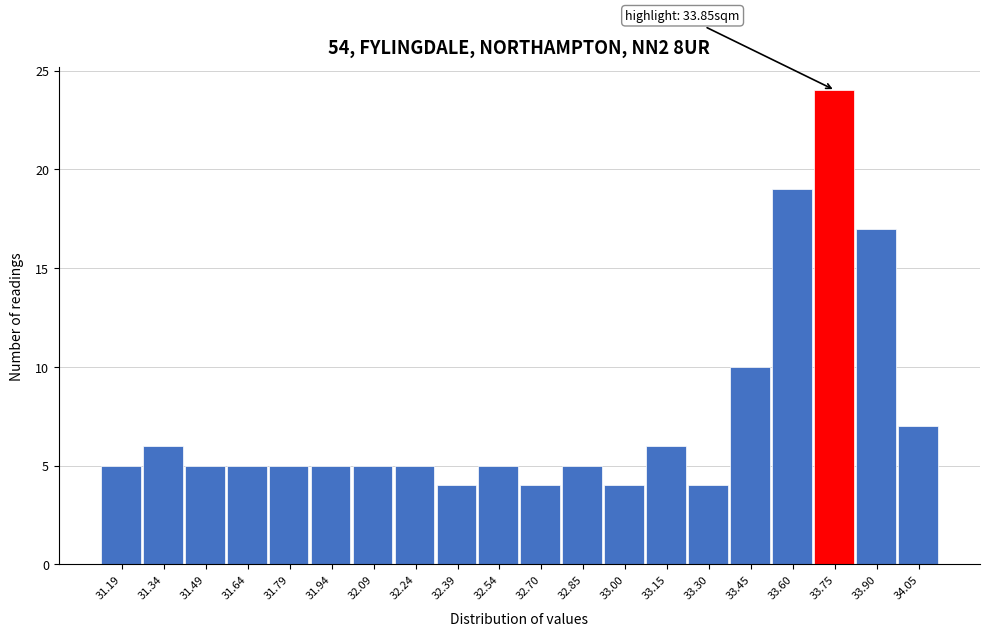

Reading left to right, extract all data points from this chart.

5	6	5	5	5	5	5	5	4	5	4	5	4	6	4	10	19	24	17	7